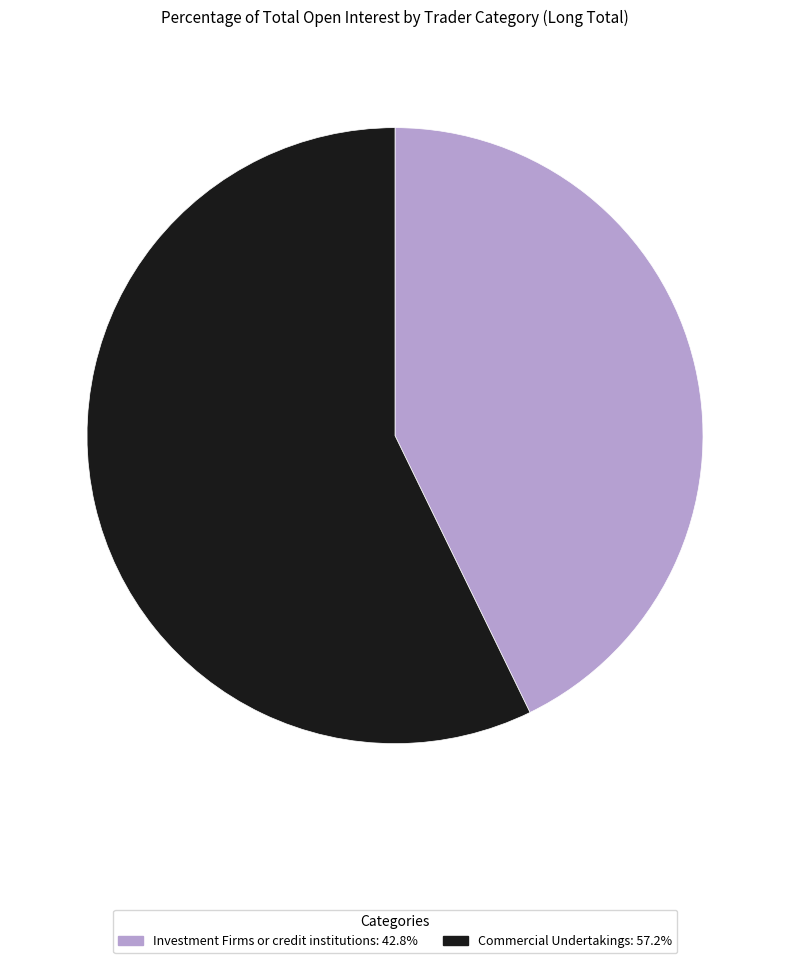

Does any single category account for the majority?

Yes